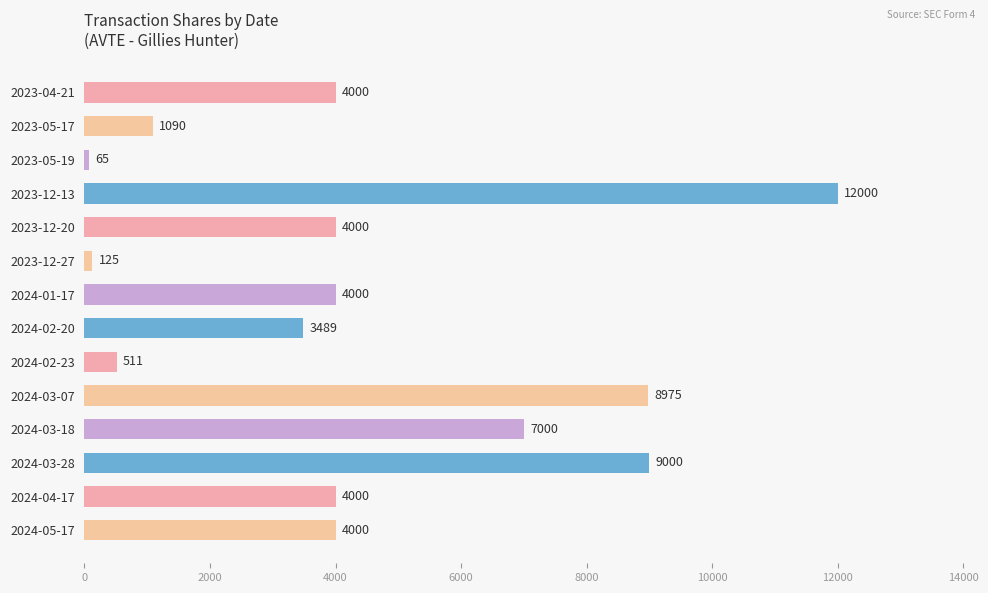

What is the maximum value shown in the chart?

12000